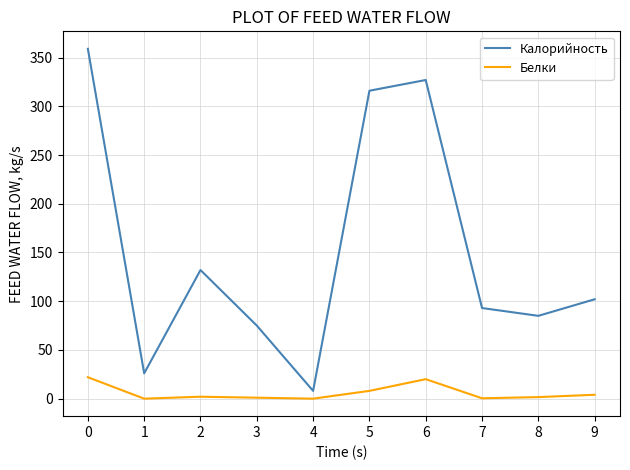

Is it true that Белки equals 1.6 at 8?

True